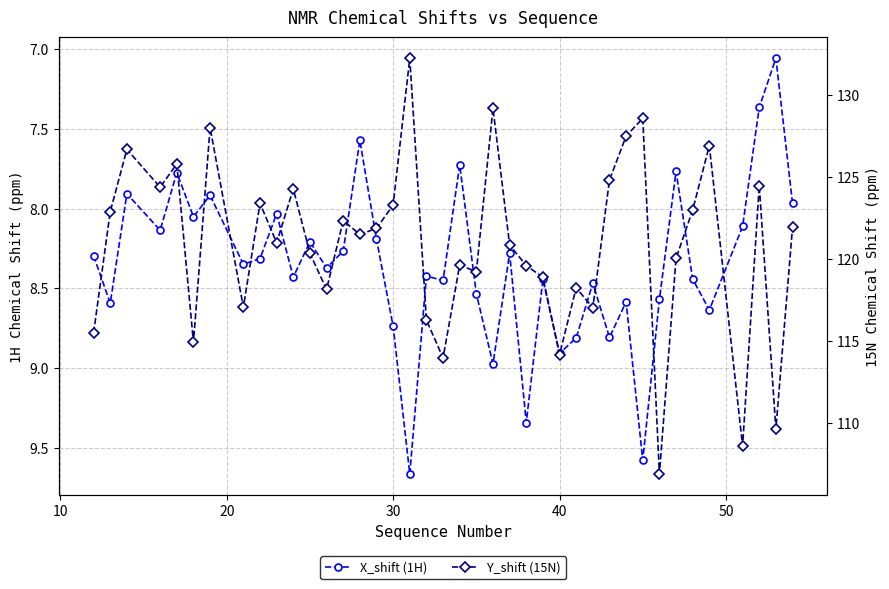

Which series has the largest range (max minus min)?

Y_shift (15N)